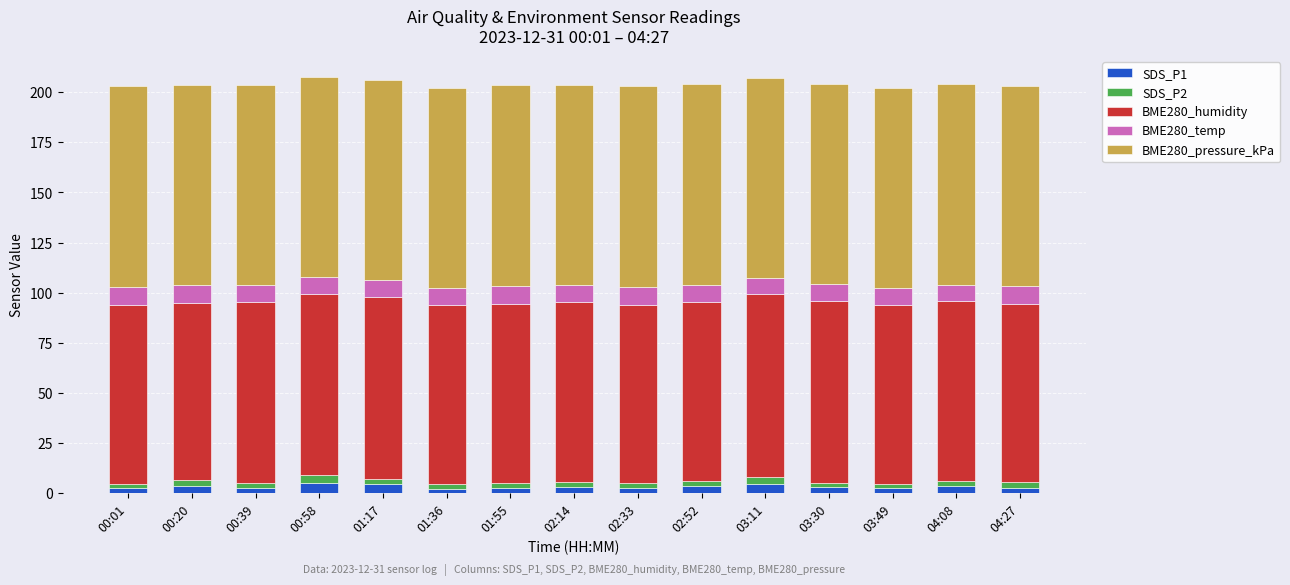

Are the bars grouped side by side (vs. stacked)?

No